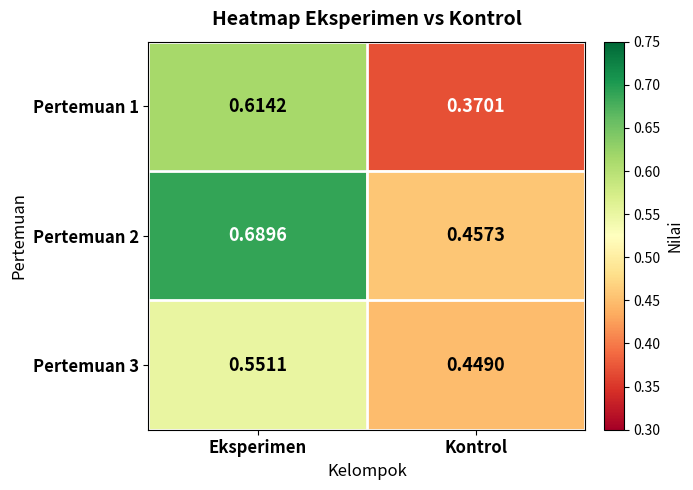

At which label does Pertemuan 2 reach its peak?

Eksperimen